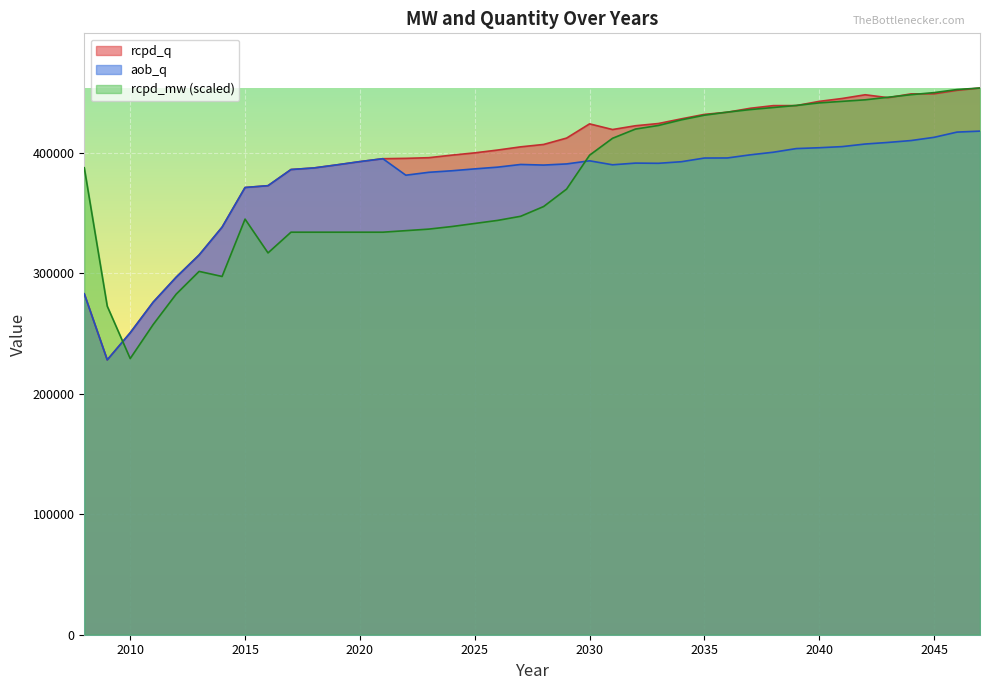

What is the sum of all rcpd_q values?

15778452.1